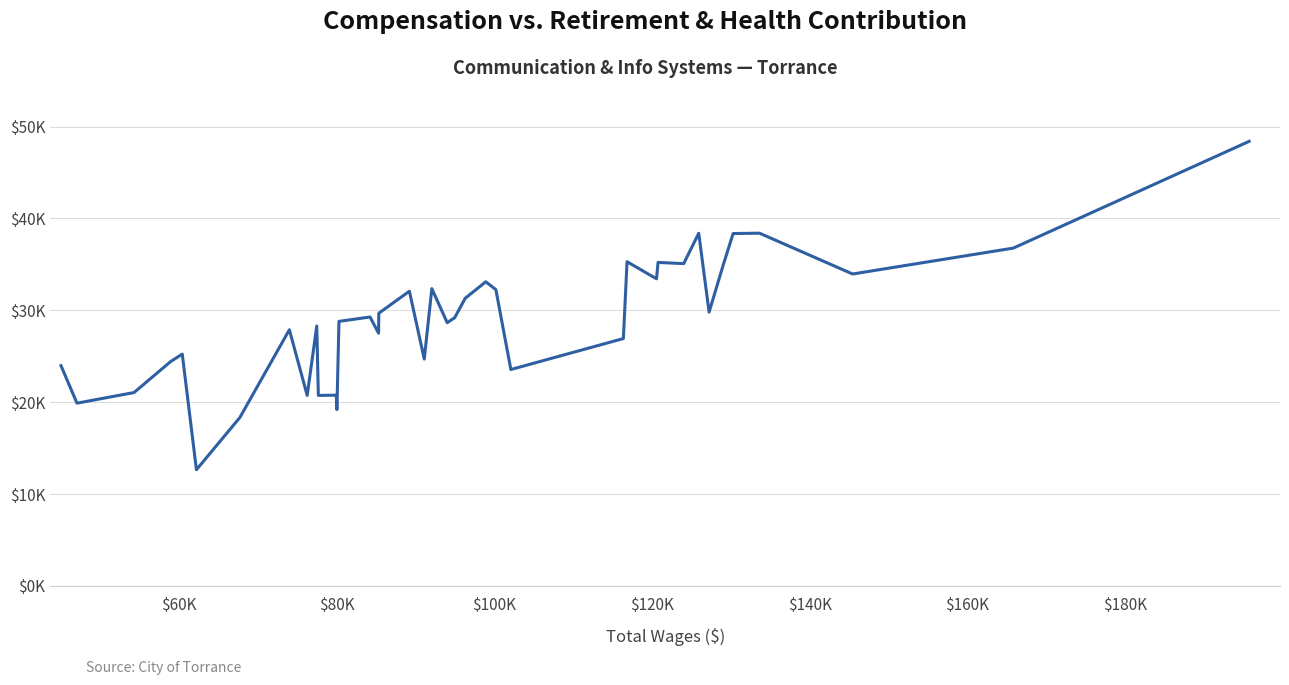

Does the chart have visible grid lines?

Yes